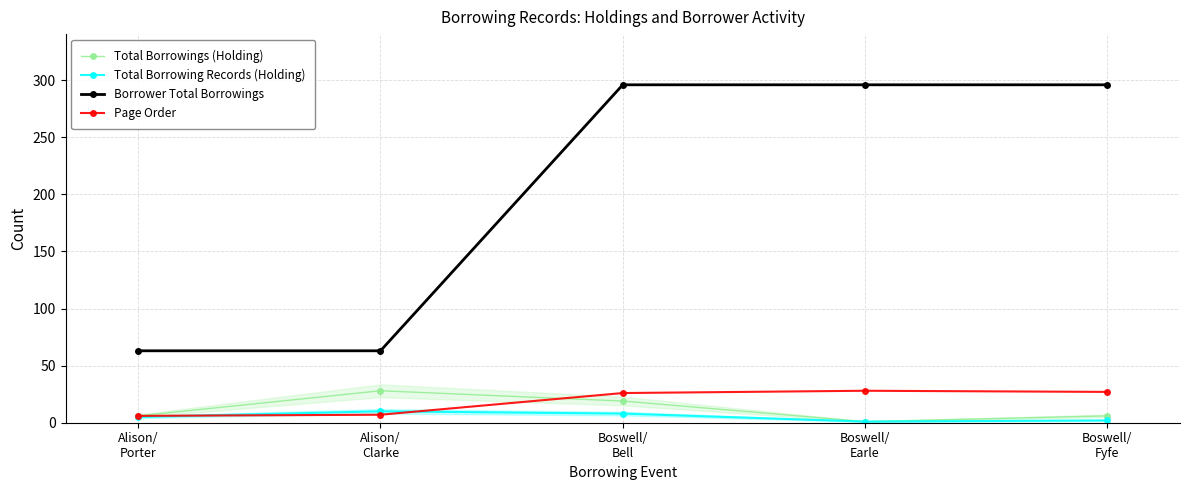

What is the label of the 3rd point from the left?

Boswell/
Bell